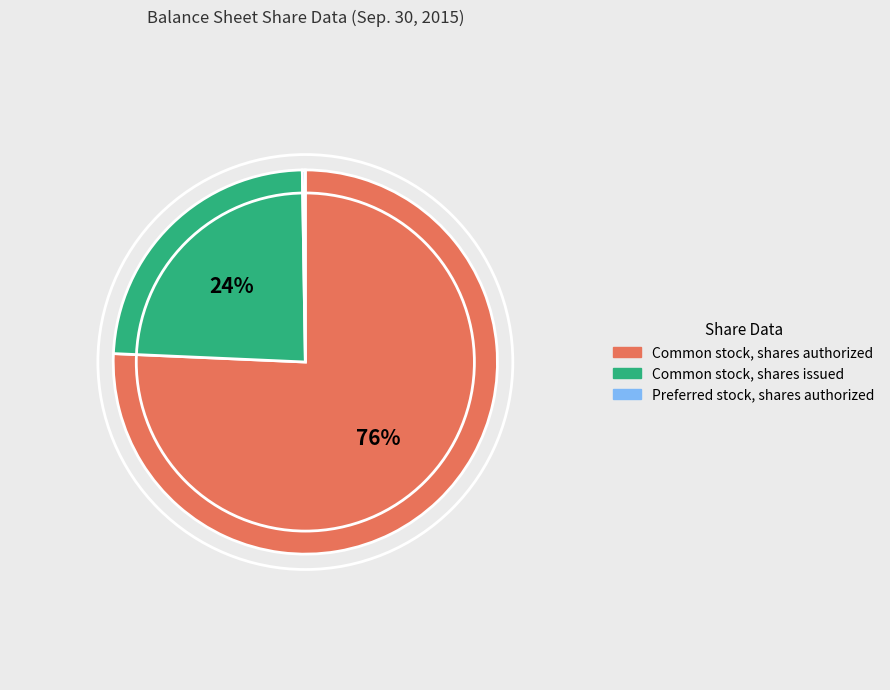

The Common stock, shares issued slice represents 38% of the pie. True or false?

False